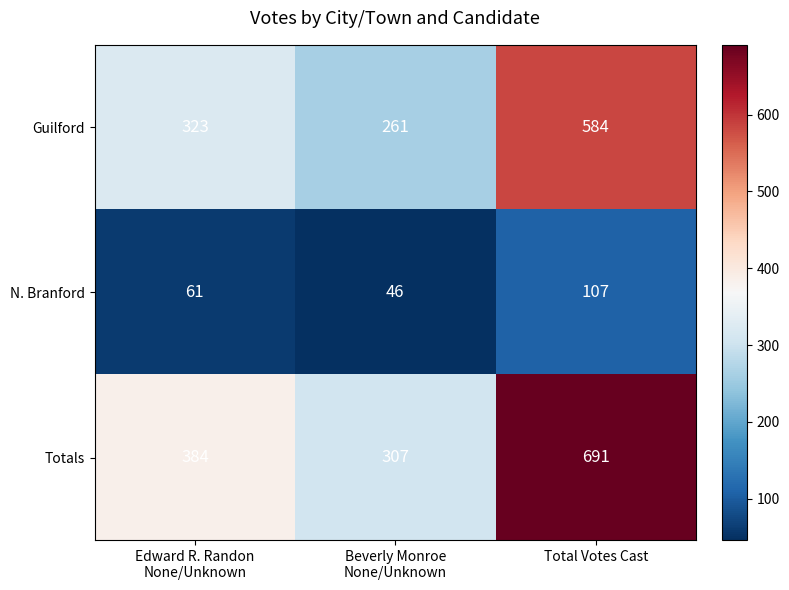

The Totals series shows 691 at Total Votes Cast. True or false?

True